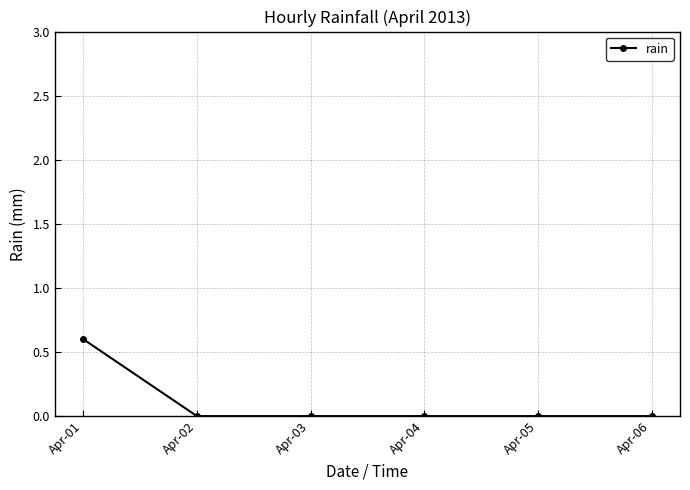

True or false: the data shows 0.0 at Apr-02.

True